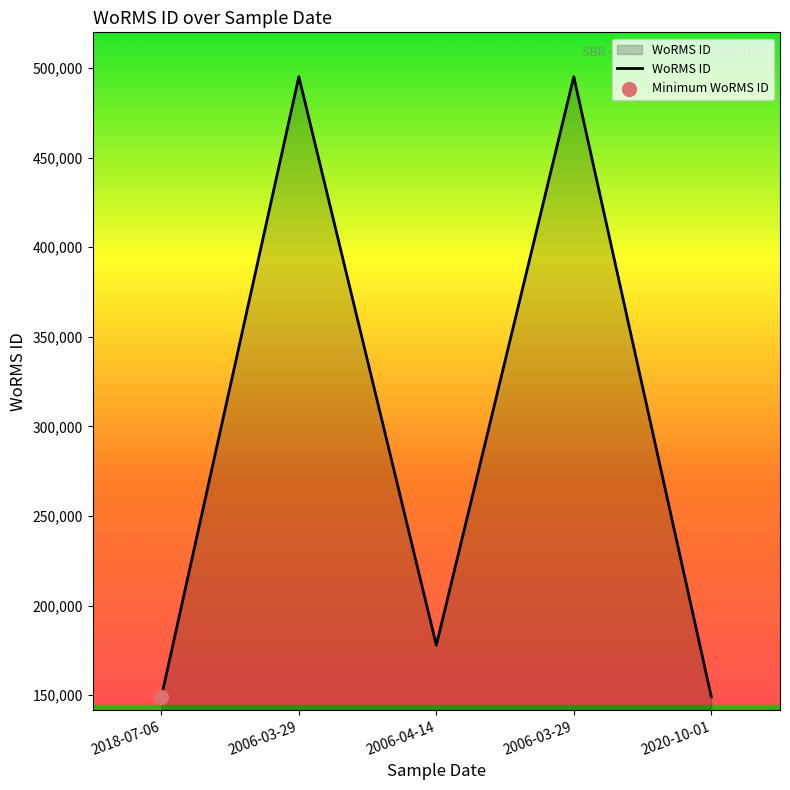

Between 2018-07-06 and 2006-04-14, which is larger?

2006-04-14